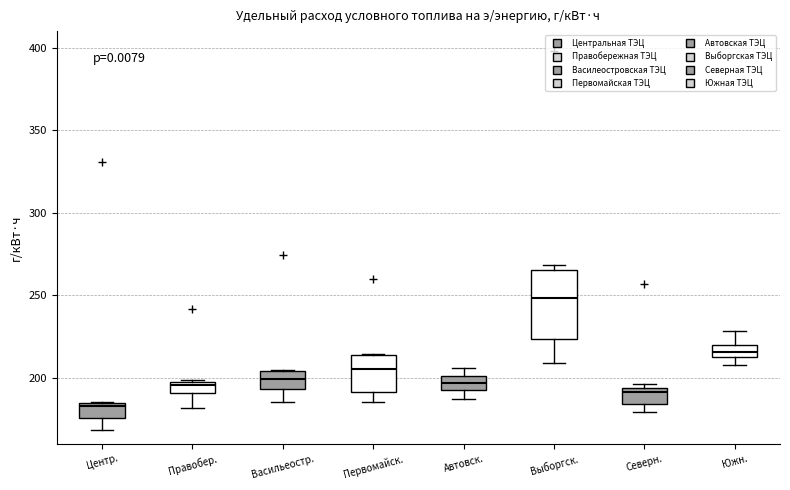

Where does the median line of the box for Южн. sit on the y-axis? The values are not printed on the chart, so give them approximately, as read against the axis.

215